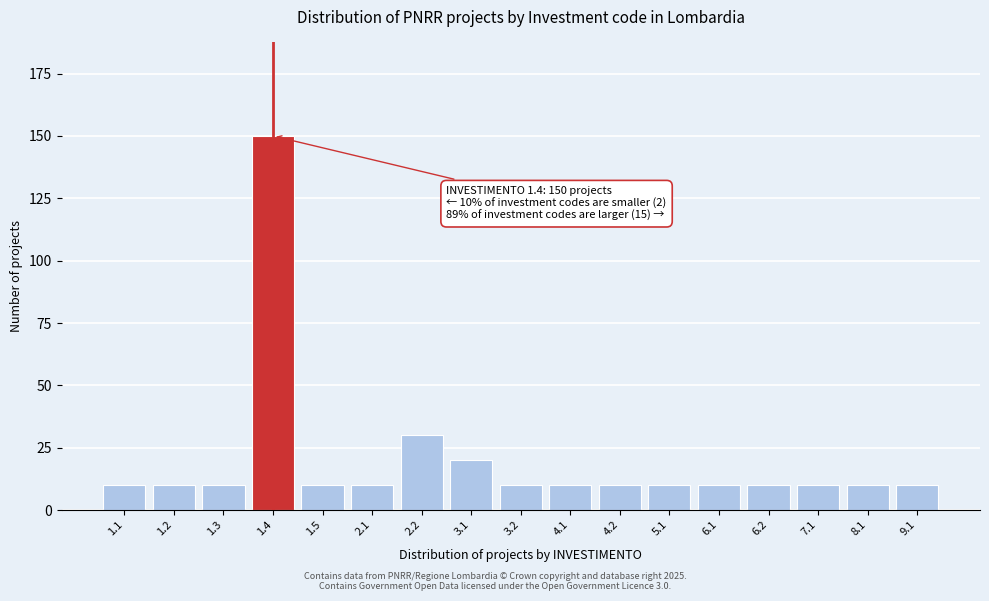

Reading left to right, list all the values displayed in this chart.

1.1=10	1.2=10	1.3=10	1.4=150	1.5=10	2.1=10	2.2=30	3.1=20	3.2=10	4.1=10	4.2=10	5.1=10	6.1=10	6.2=10	7.1=10	8.1=10	9.1=10